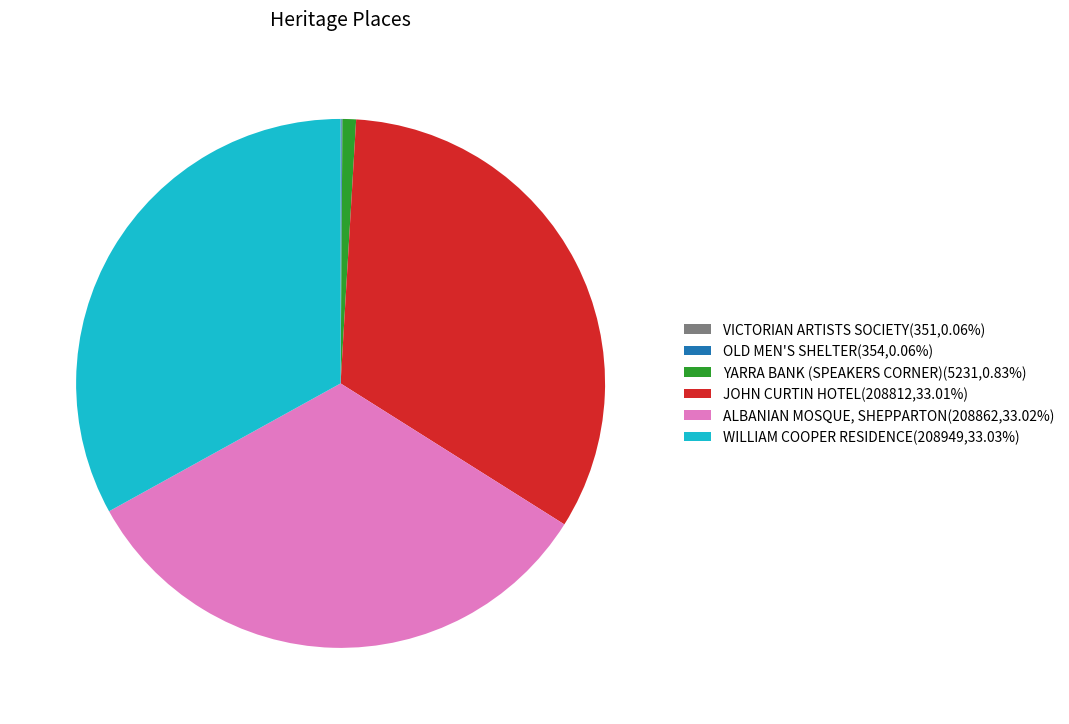

Is it true that JOHN CURTIN HOTEL is 33% of the pie?

True